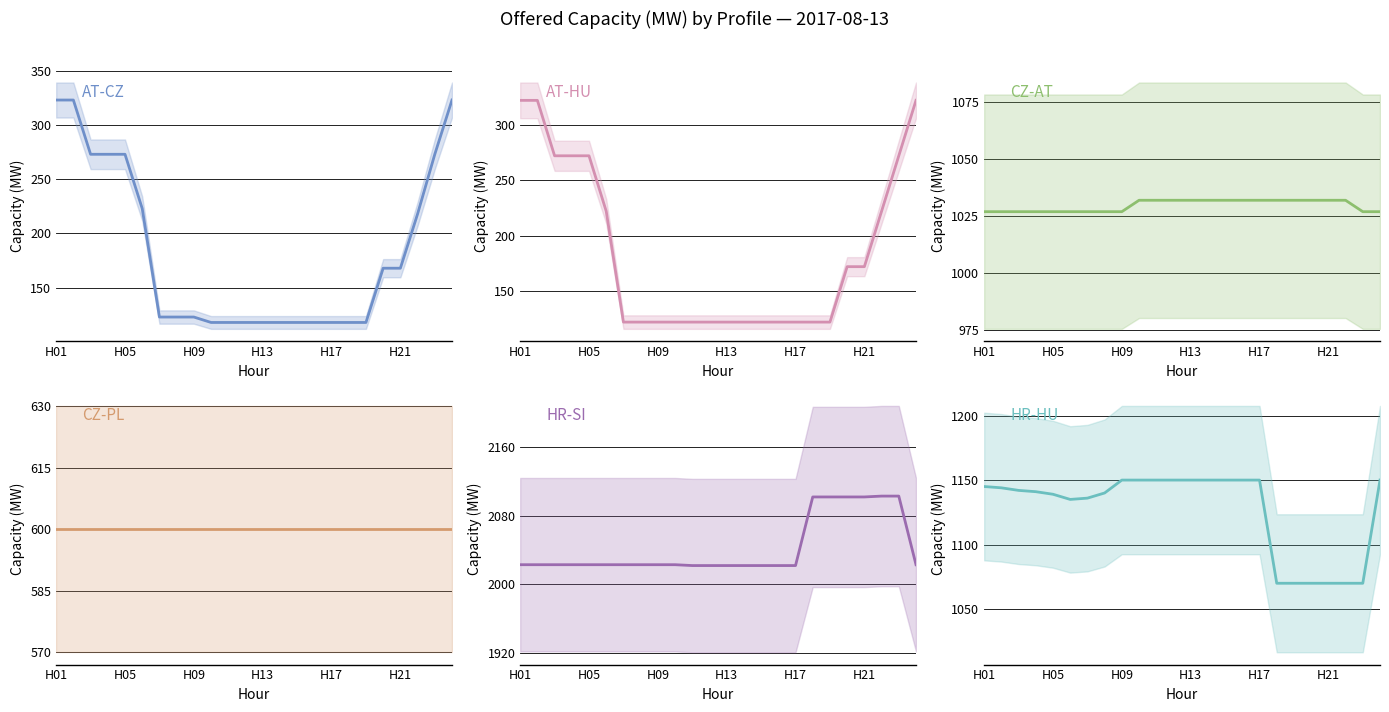

True or false: CZ-PL and CZ-AT intersect in this chart.

False